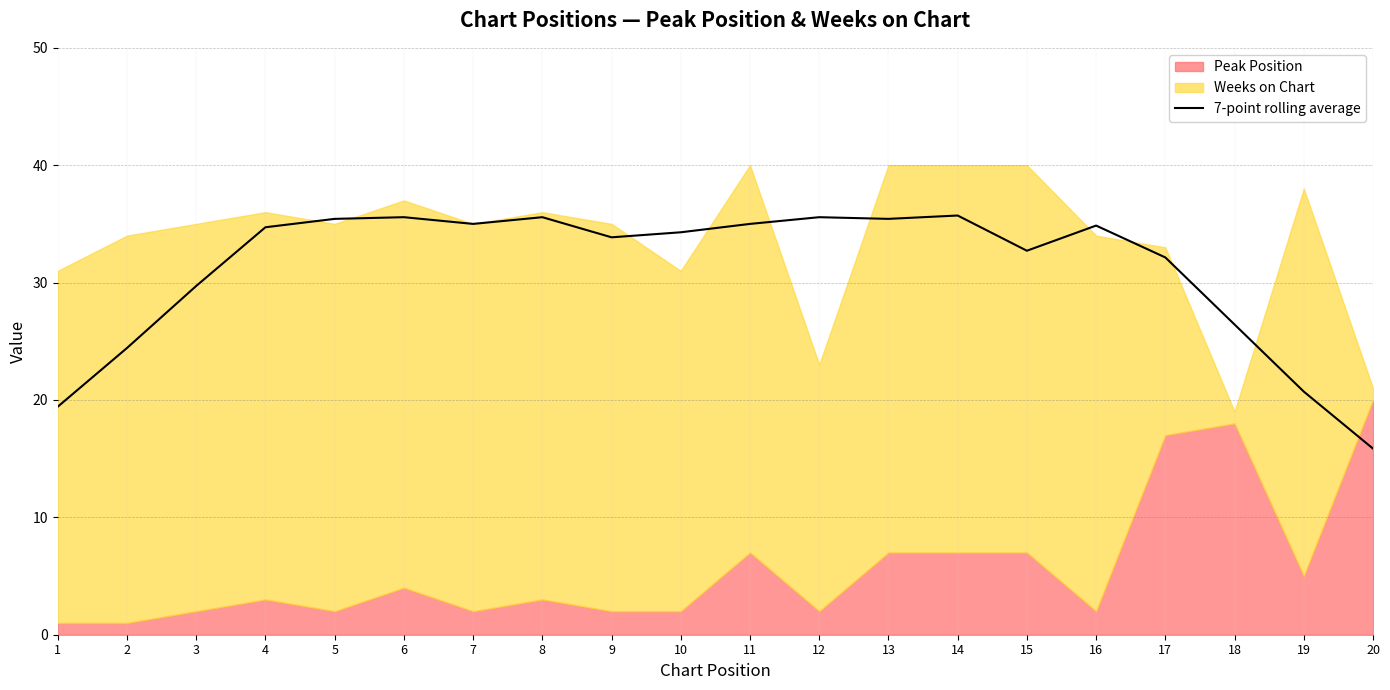

What is the lowest value of the 7-point rolling average series?

15.9